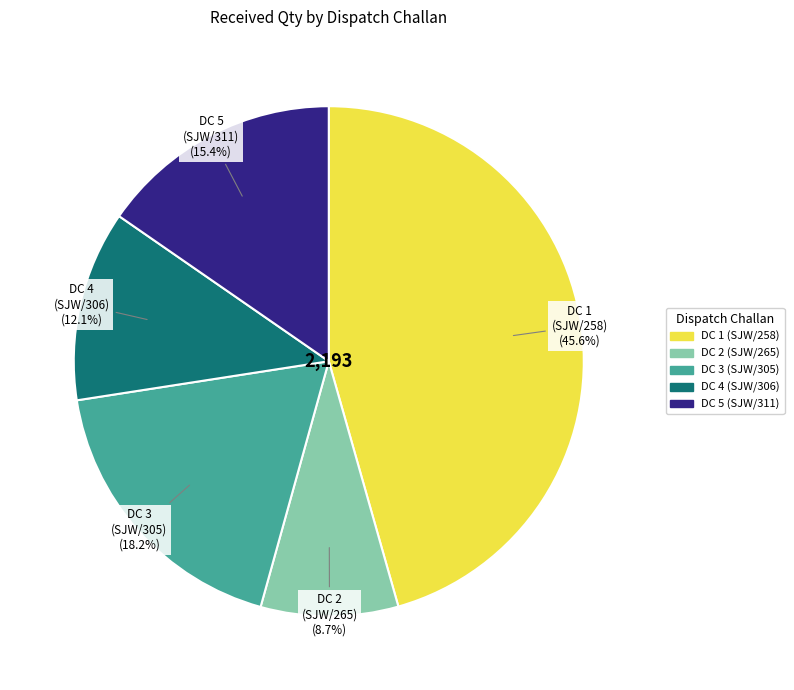

Count the number of slices in the pie.

5